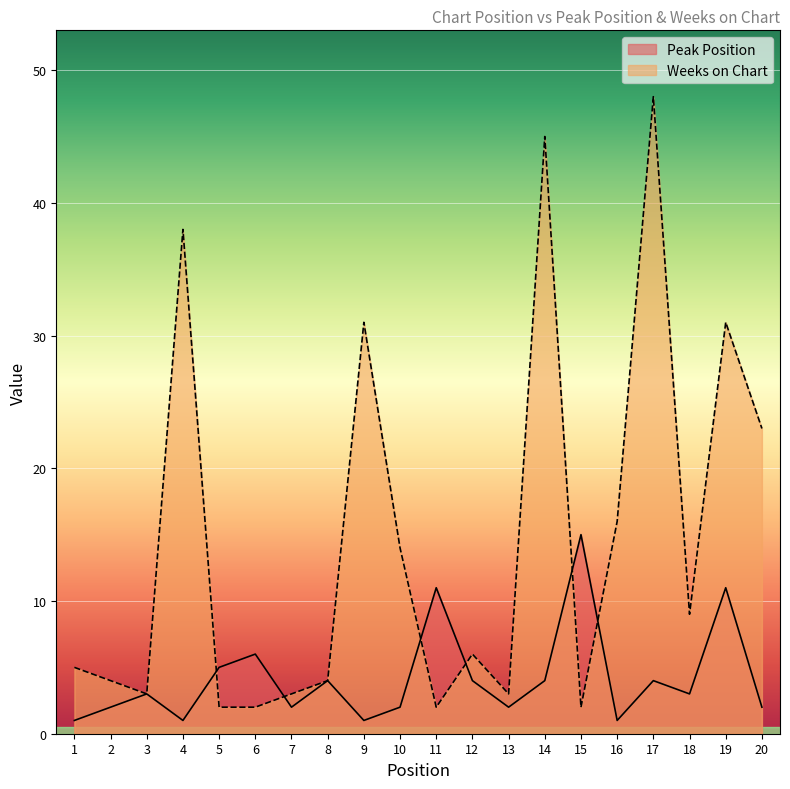

How many data points in Weeks on Chart are above 6?

9